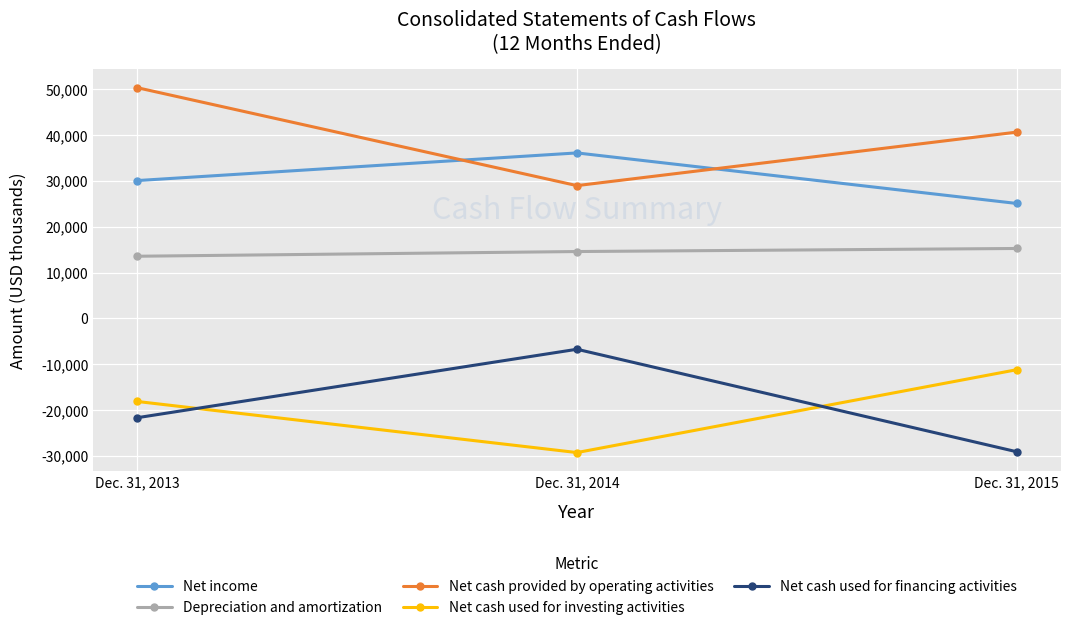

The Net income series shows 63990 at Dec. 31, 2014. True or false?

False